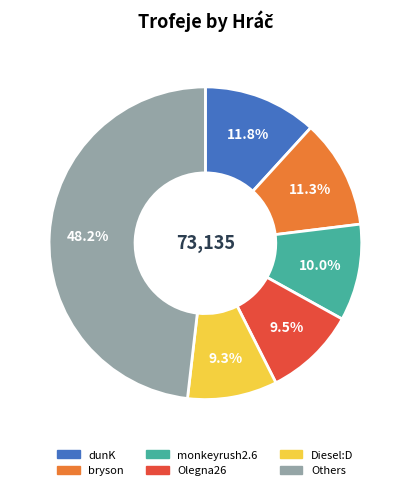

Is there any slice that represents more than half of the pie?

No